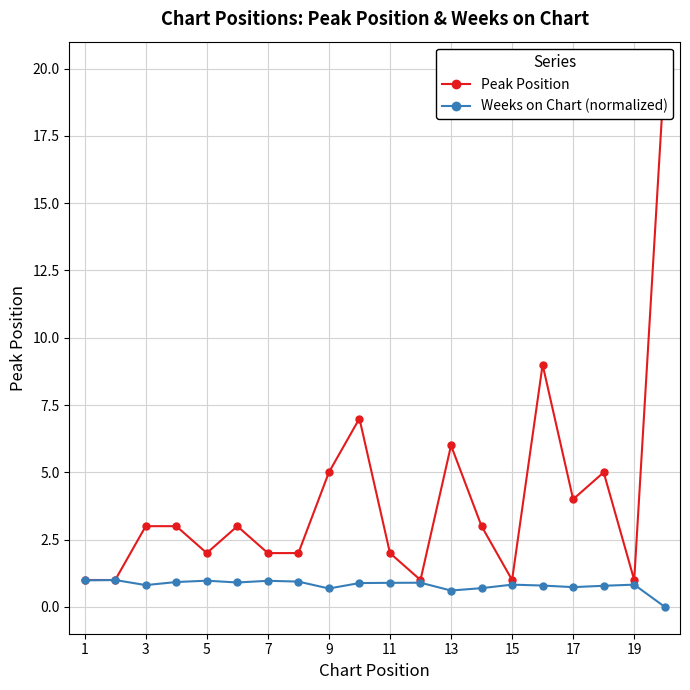

What are all the series names shown in the legend?

Peak Position, Weeks on Chart (normalized)